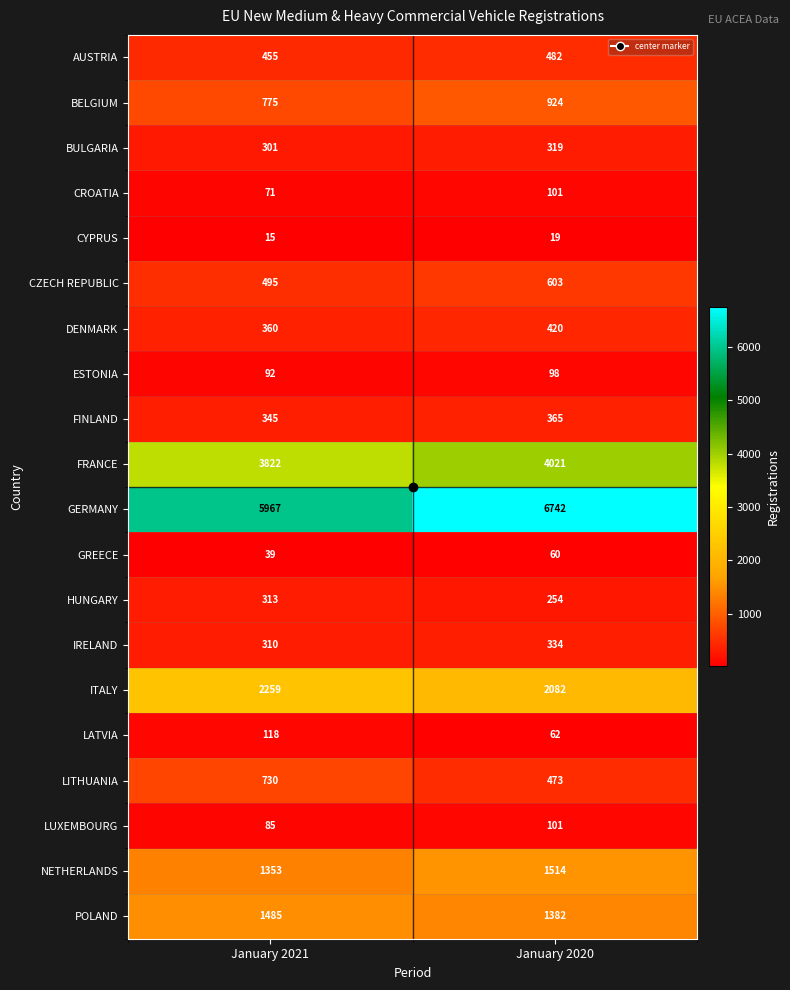

What is the maximum value shown in the chart?

6742